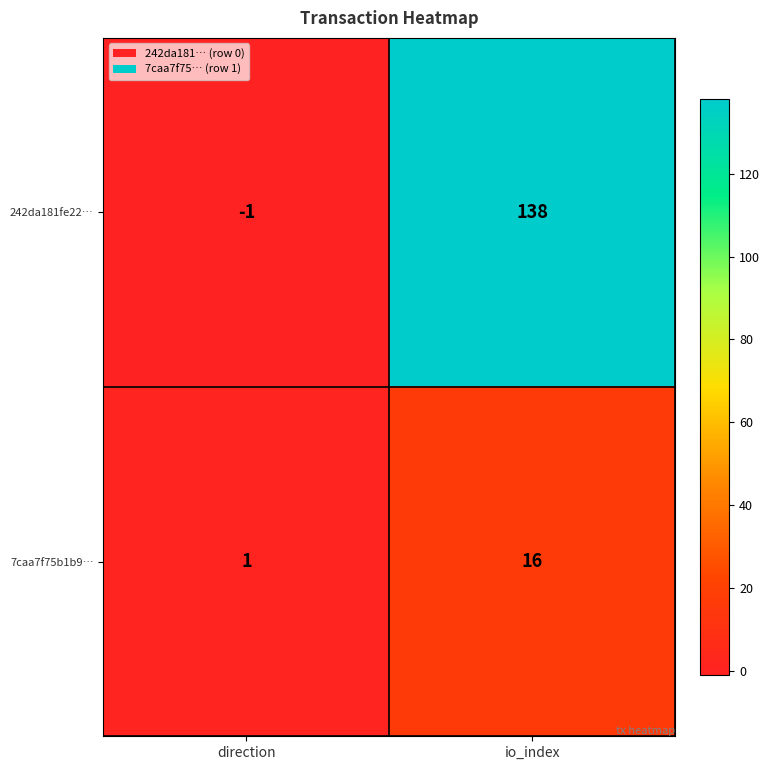

Reading left to right, extract all data points from this chart.

242da181fe22…: direction=-1	io_index=138
7caa7f75b1b9…: direction=1	io_index=16